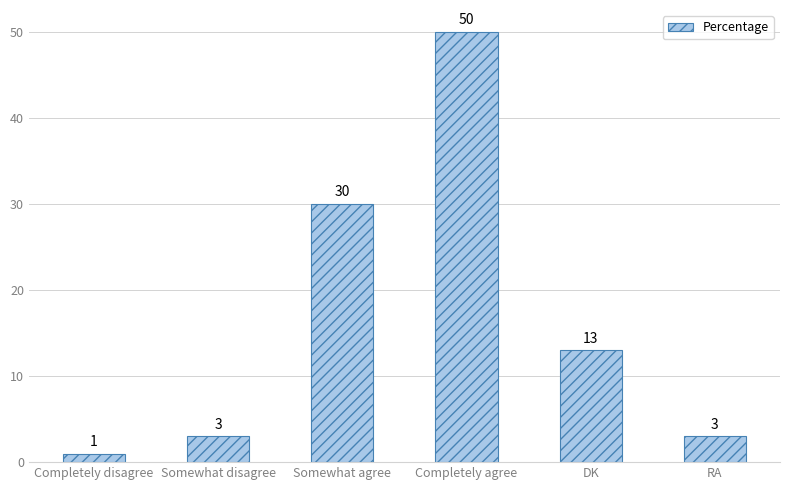

Are the bars grouped side by side (vs. stacked)?

No